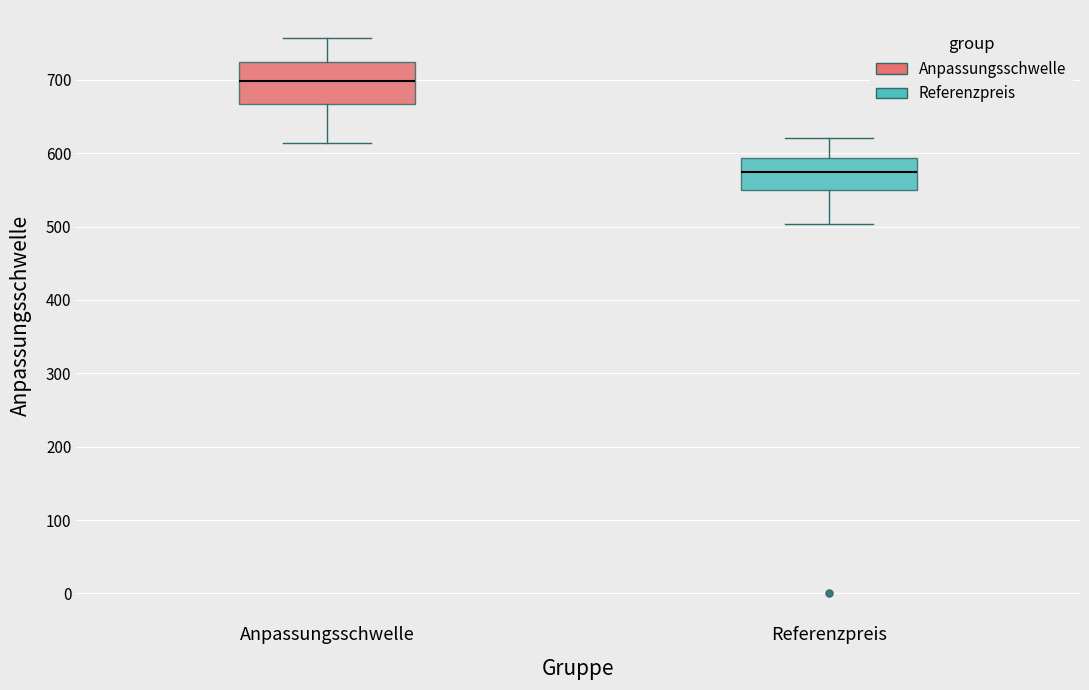

Reading left to right, transcribe this box plot: for each box, give where its median line is, the range the box spans, and where its two whiskers end, as read against the y-axis. The values are not printed on the chart, so give them approximately, as read against the axis.

Anpassungsschwelle: median 700, box 670 to 720, whiskers 610 to 760
Referenzpreis: median 570, box 550 to 590, whiskers 500 to 620